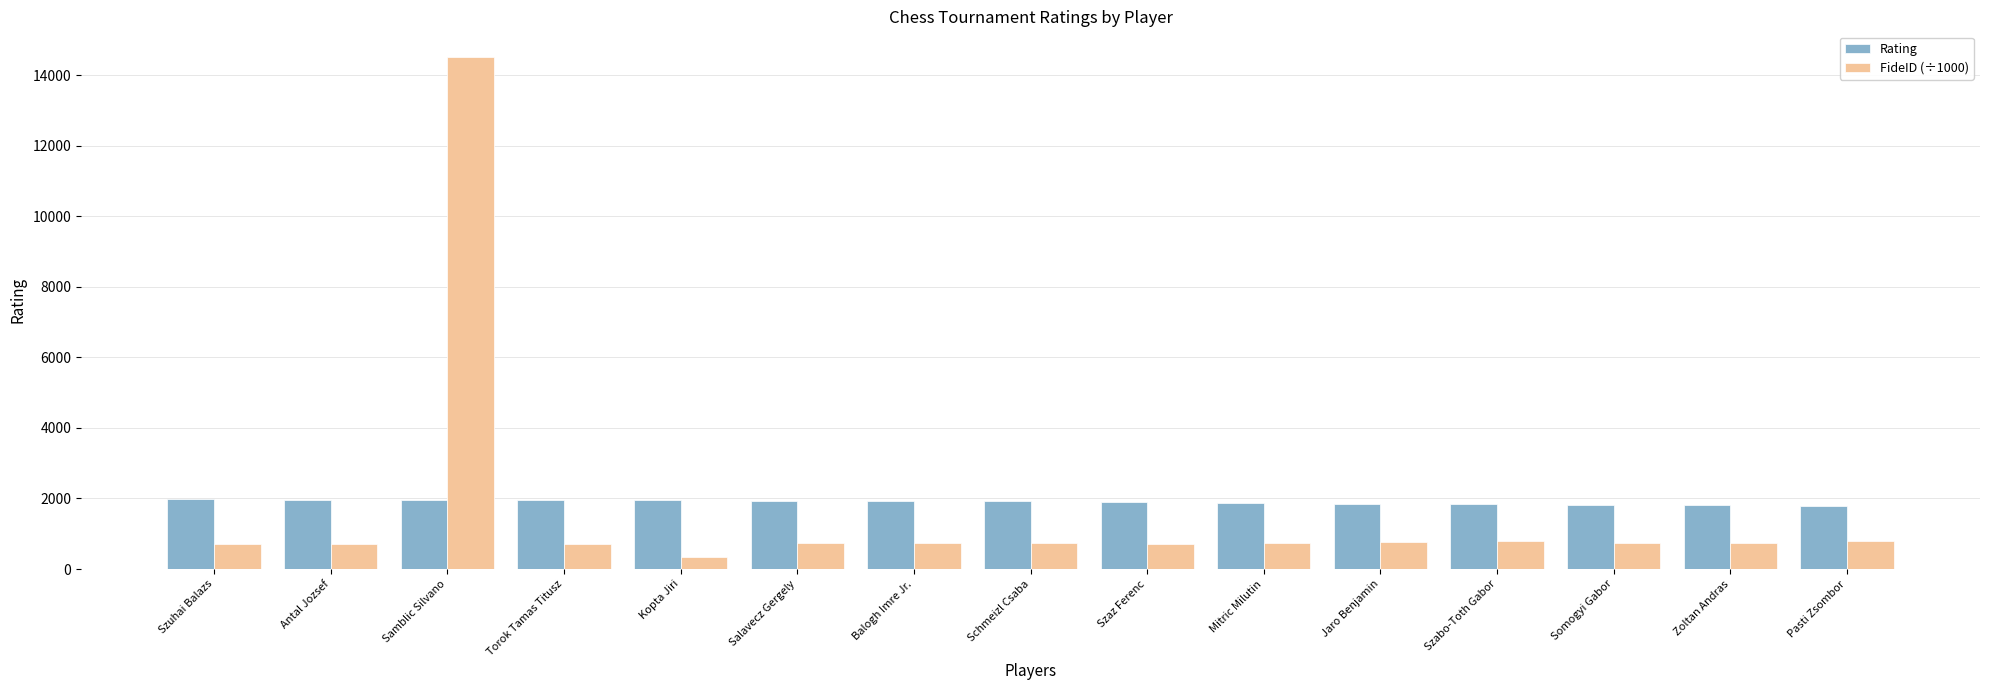

What is the difference between the FideID (÷1000) values at Samblic Silvano and Salavecz Gergely?

13771.5